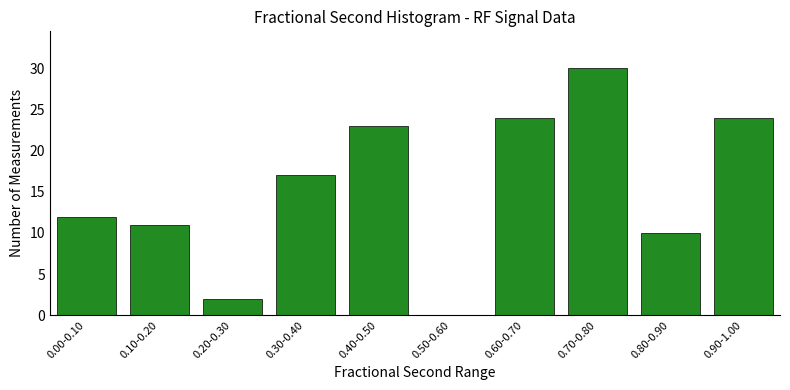

Reading left to right, extract all data points from this chart.

0.00-0.10=12	0.10-0.20=11	0.20-0.30=2	0.30-0.40=17	0.40-0.50=23	0.50-0.60=0	0.60-0.70=24	0.70-0.80=30	0.80-0.90=10	0.90-1.00=24